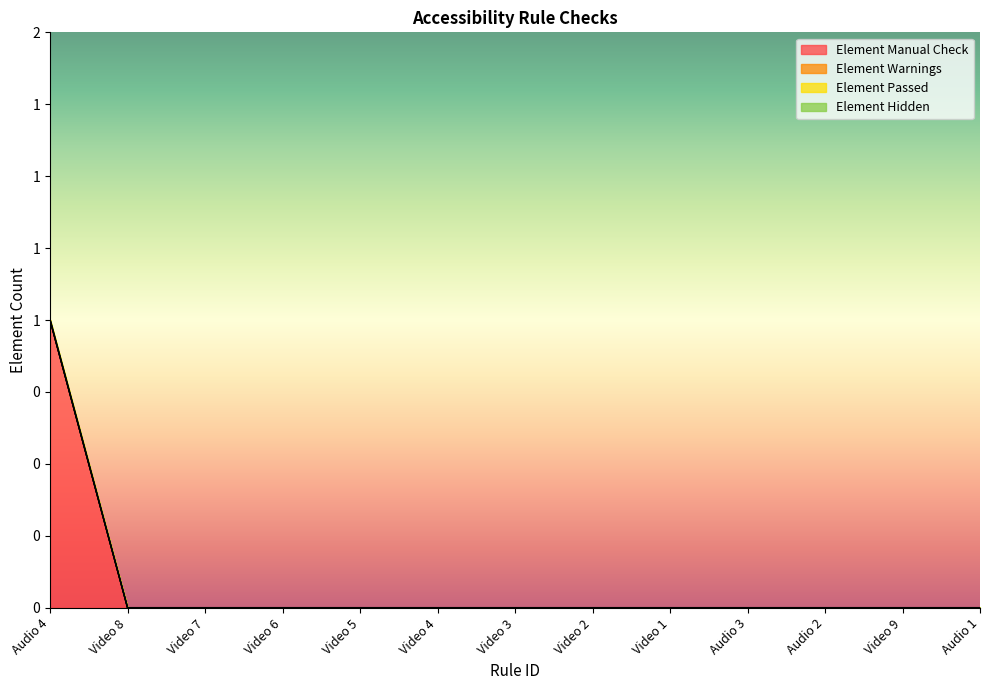

True or false: Element Hidden has more than 2 interior local peaks.

False